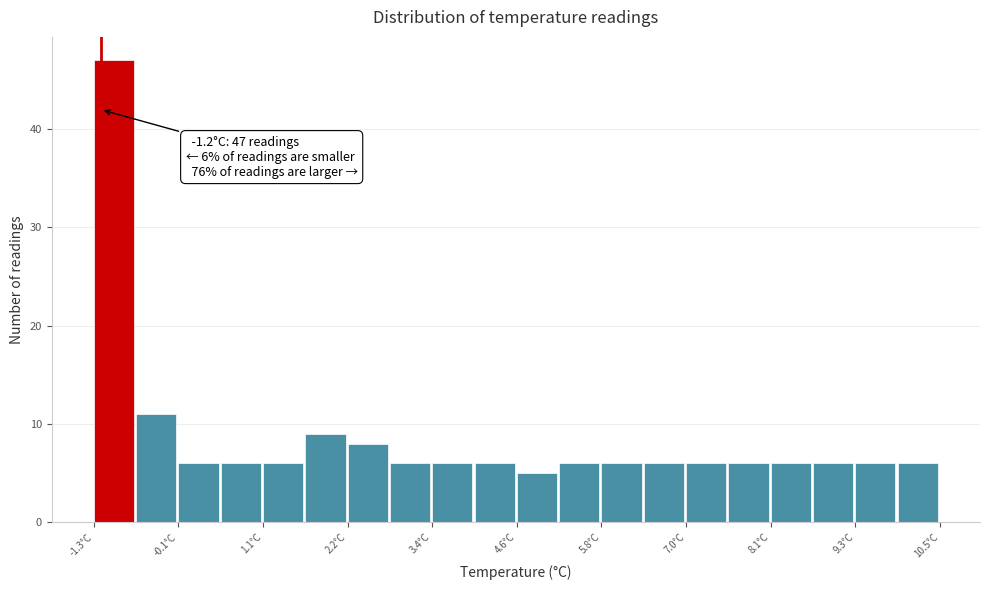

Read against the x-axis, roughly where is the centre of the tallest bar?

-1.0